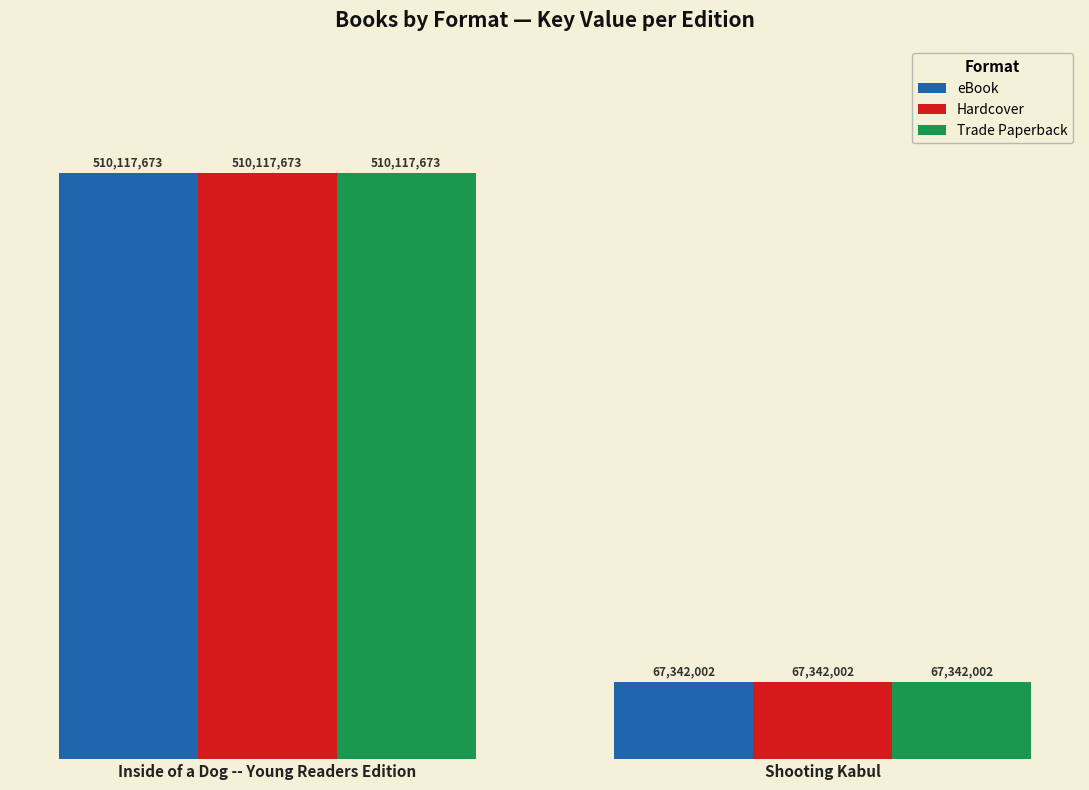

At which category does the chart reach its peak across all series?

Inside of a Dog -- Young Readers Edition